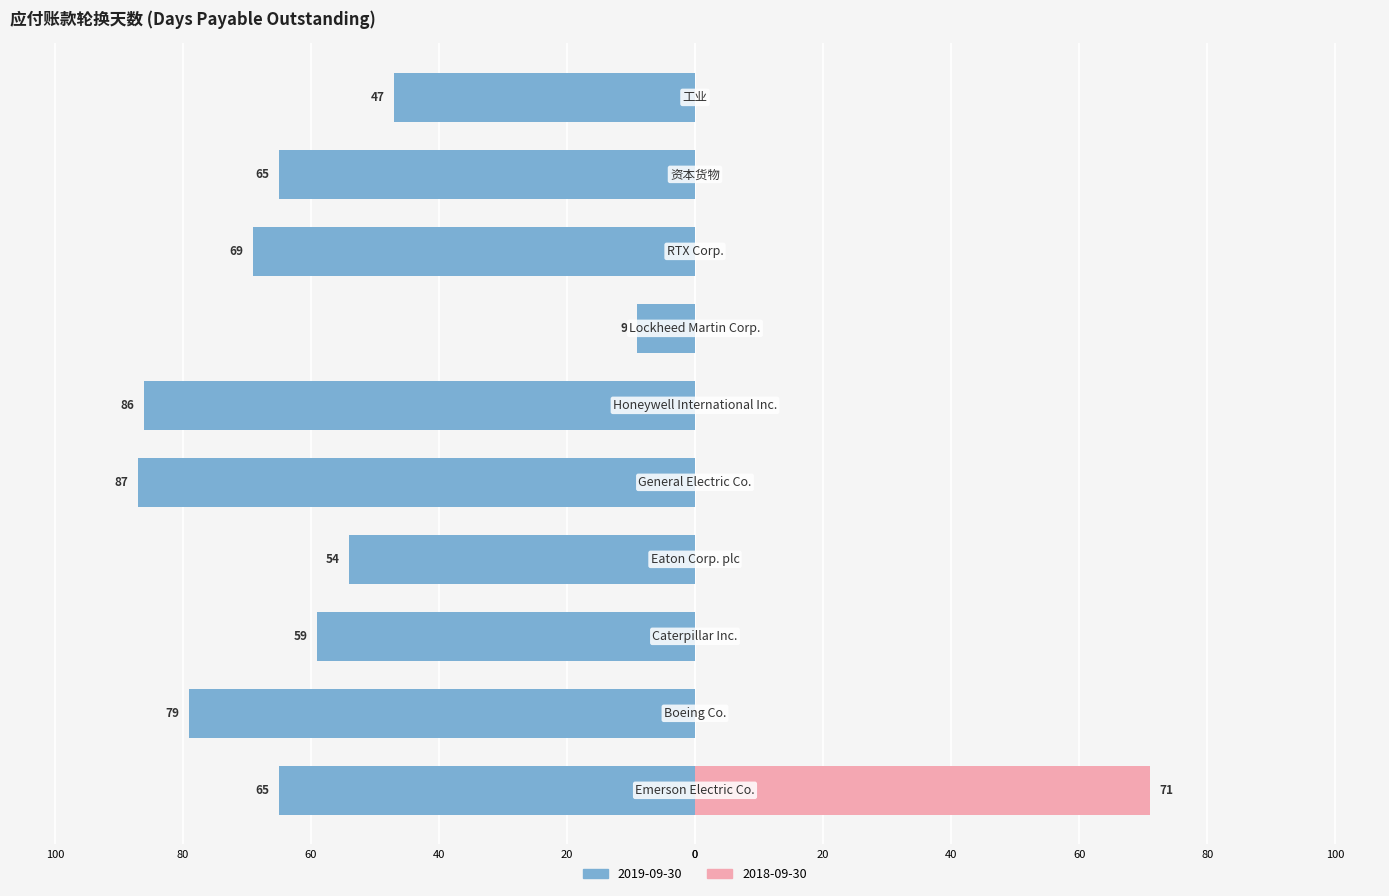

True or false: 2018-09-30 has a value of -34 at Boeing Co..

False